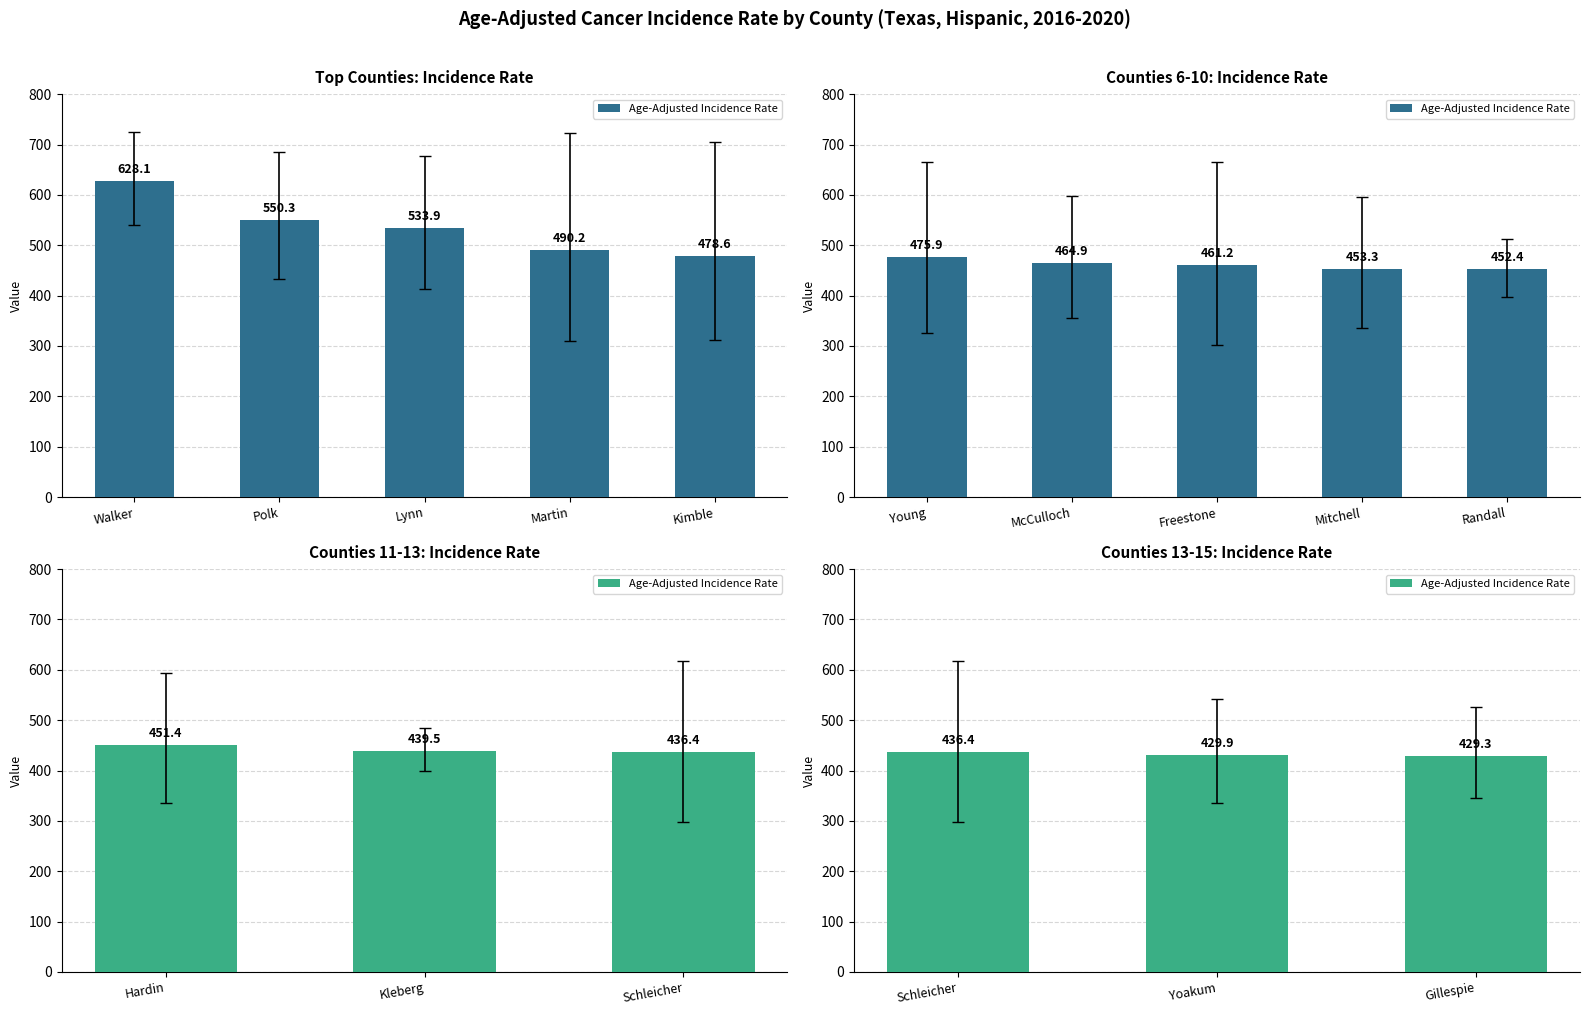

Does the chart contain stacked bars?

No